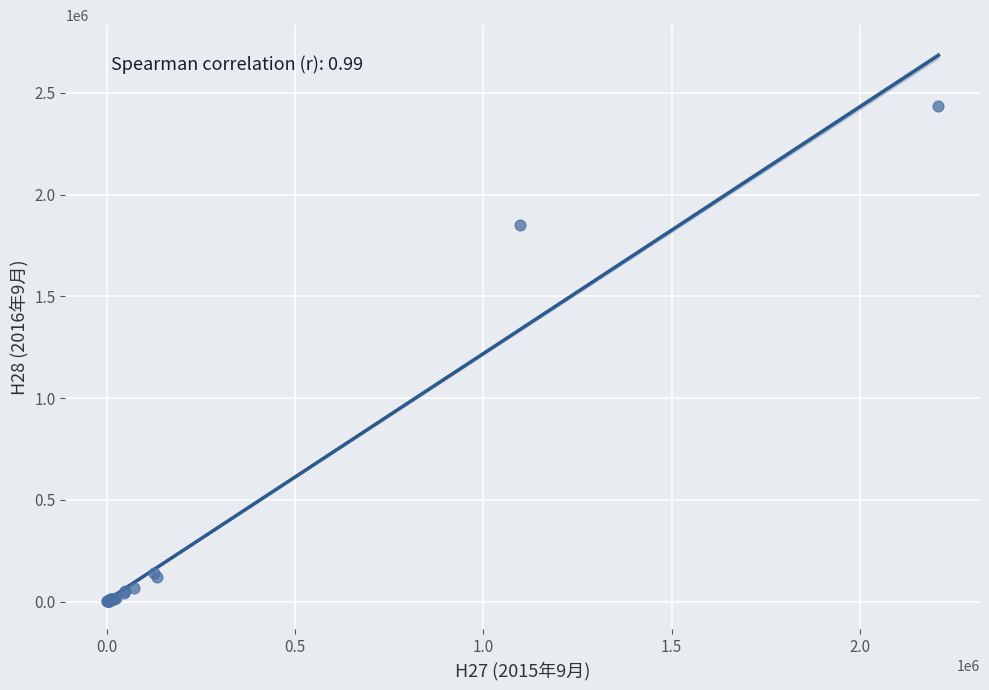

What Y value in the scatter plot is closest to 1217912?

1849671